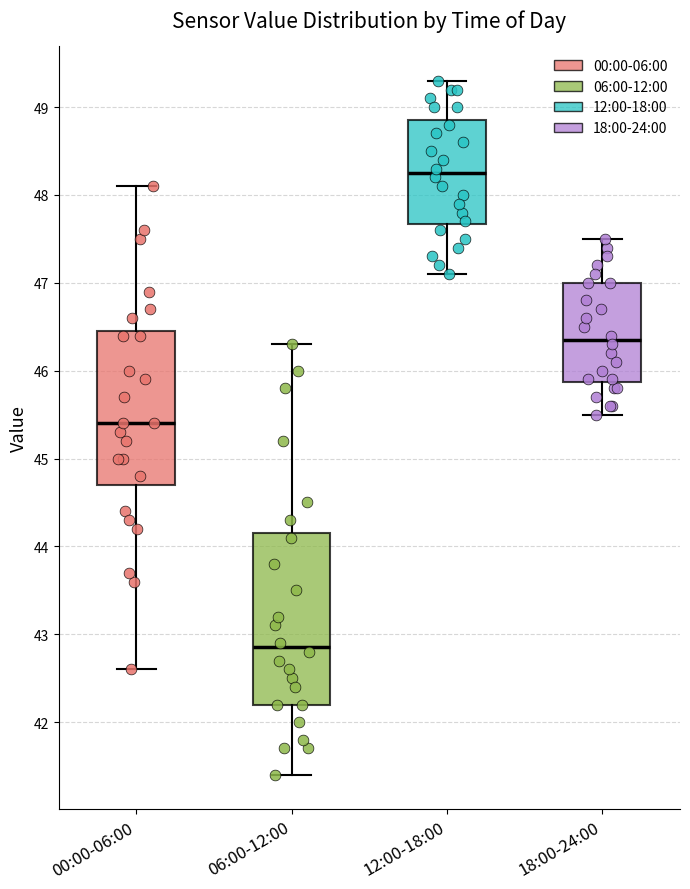

Which box's median line is the highest?

12:00-18:00